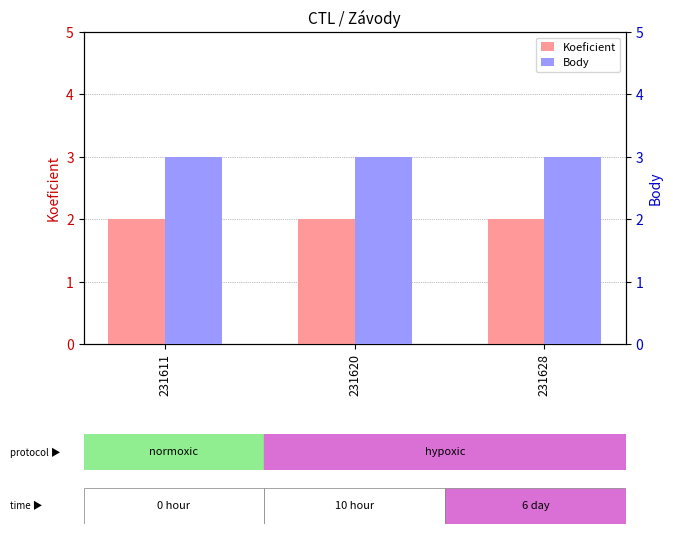

How many categories are shown in the chart?

3